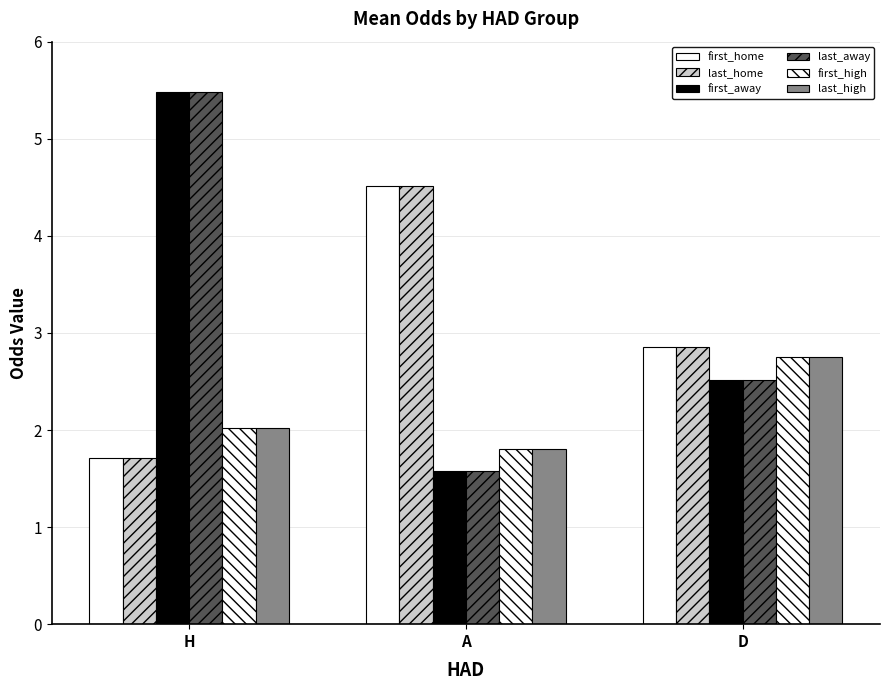

The value of last_home at D is 1.5. True or false?

False